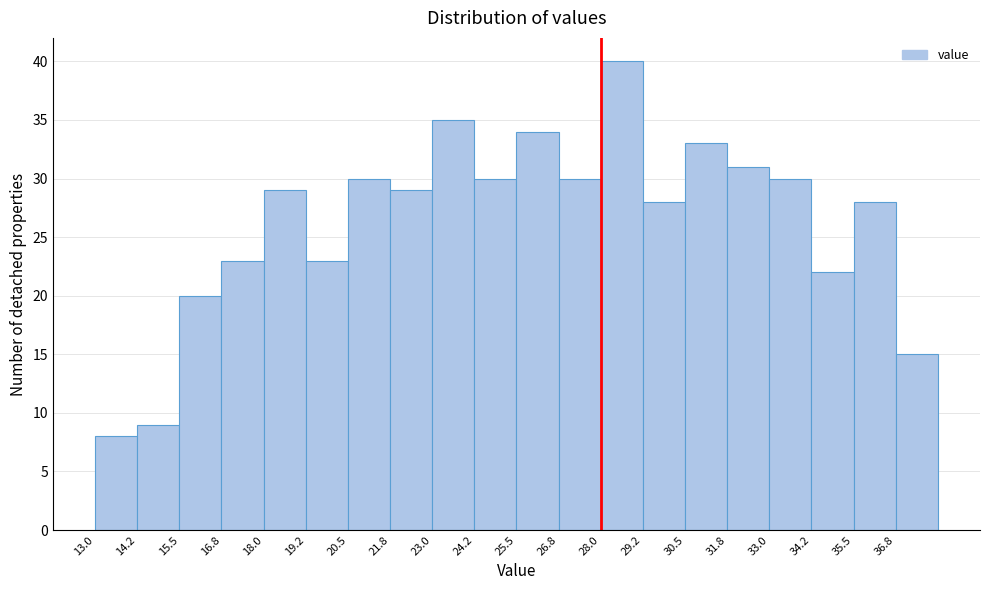

Over which range of the x-axis is the bar tallest?

28.00 to 29.25